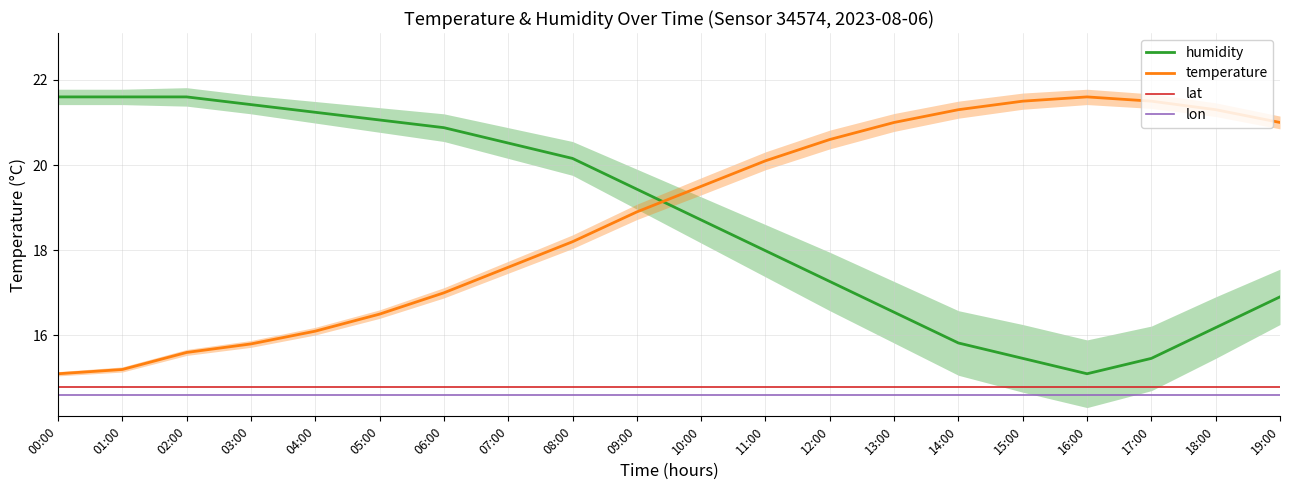

Reading left to right, list all the values displayed in this chart.

humidity: 21.6	21.6	21.6	21.4	21.2	21.1	20.9	20.5	20.2	19.4	18.7	18.0	17.3	16.5	15.8	15.5	15.1	15.5	16.2	16.9
temperature: 15.1	15.2	15.6	15.8	16.1	16.5	17.0	17.6	18.2	18.9	19.5	20.1	20.6	21.0	21.3	21.5	21.6	21.5	21.3	21.0
lat: 14.8	14.8	14.8	14.8	14.8	14.8	14.8	14.8	14.8	14.8	14.8	14.8	14.8	14.8	14.8	14.8	14.8	14.8	14.8	14.8
lon: 14.6	14.6	14.6	14.6	14.6	14.6	14.6	14.6	14.6	14.6	14.6	14.6	14.6	14.6	14.6	14.6	14.6	14.6	14.6	14.6